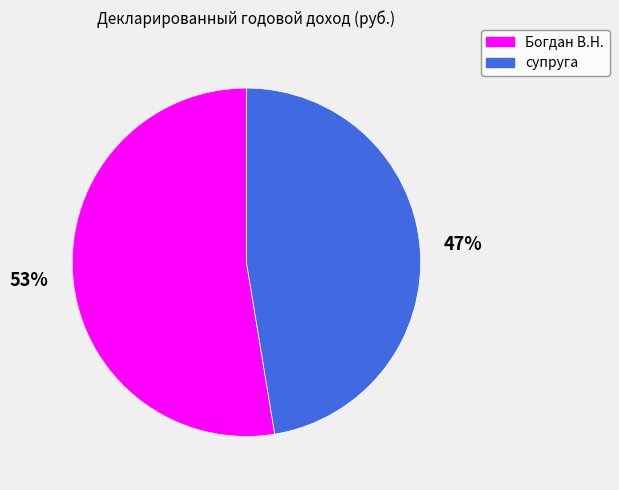

Between Богдан В.Н. and супруга, which is larger?

Богдан В.Н.